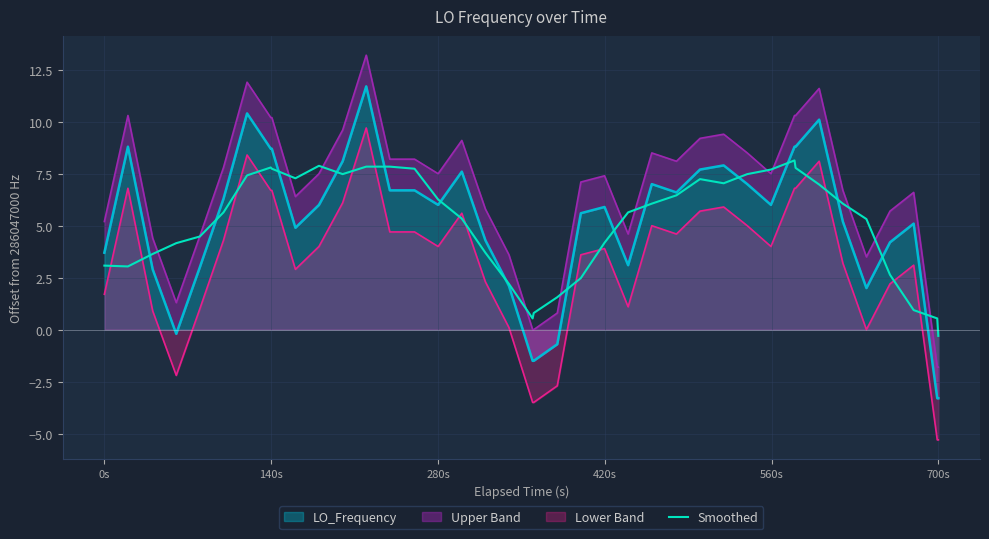

Is it true that the value at 420s is 1.8?

False